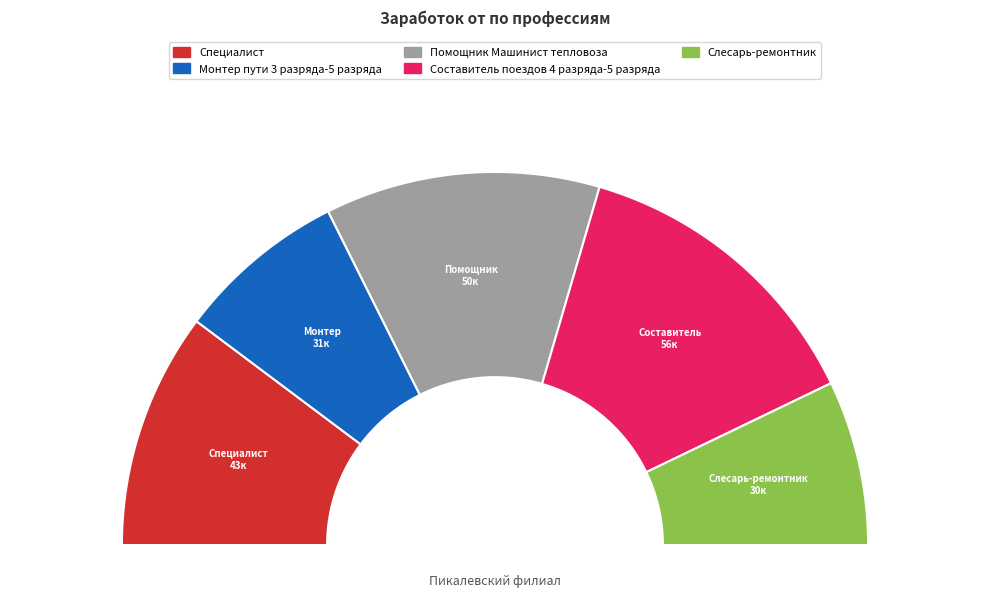

To the nearest percent, what is the difference between the largest and smallest slice percentages?

12%